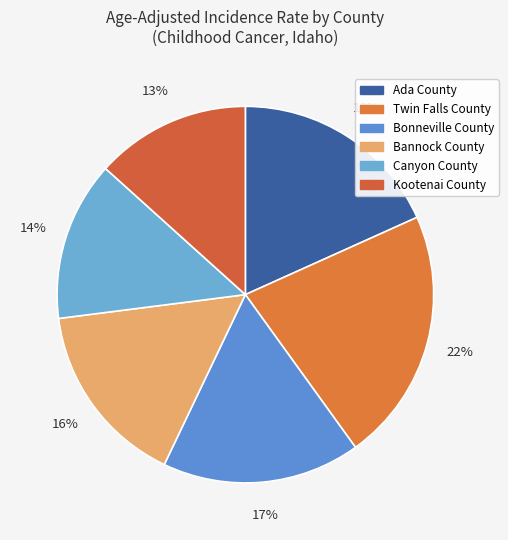

What percentage is the Twin Falls County slice, to the nearest percent?

22%